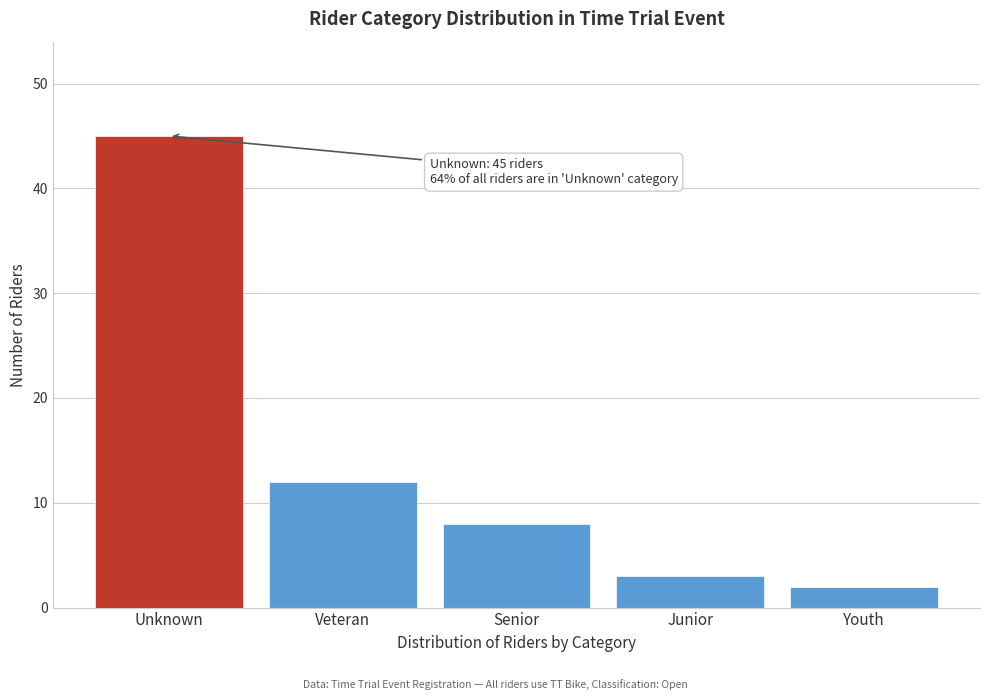

Reading right to left, list all the values displayed in this chart.

2	3	8	12	45